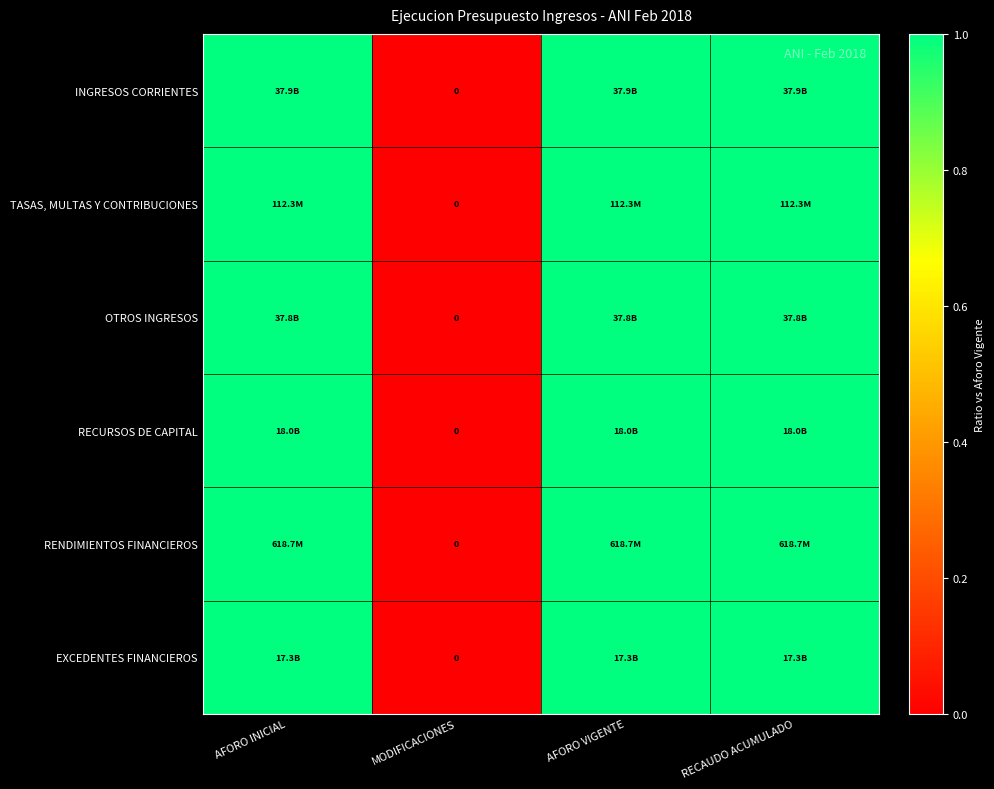

Which series has the widest spread of values?

INGRESOS CORRIENTES